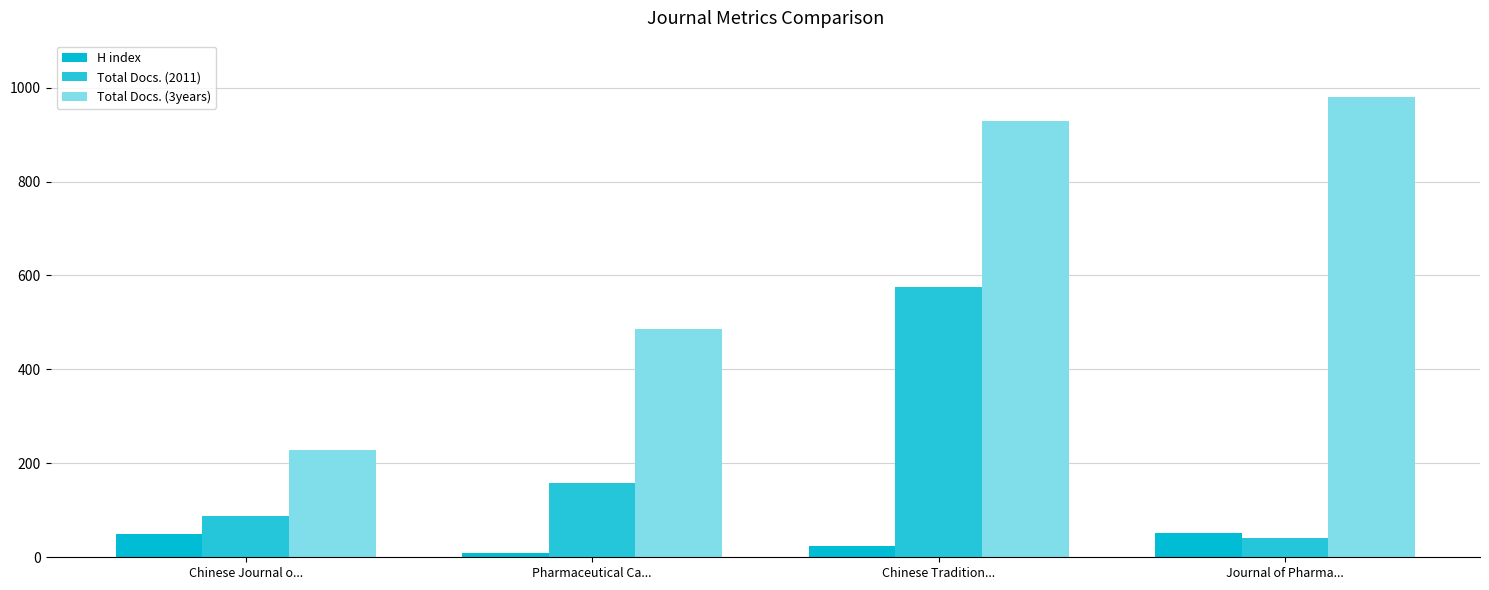

What is the label of the 3rd bar from the left?

Chinese Tradition...